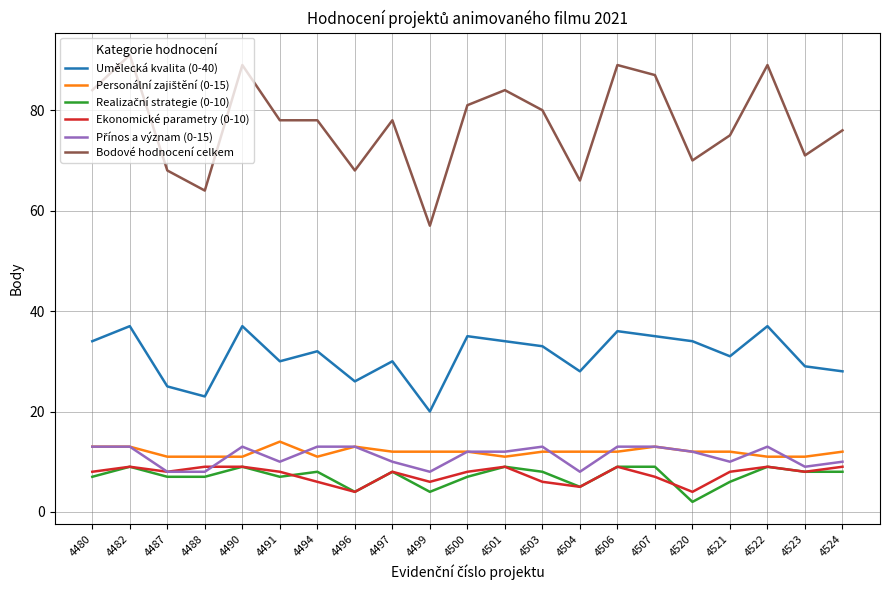

What is the sum of all Bodové hodnocení celkem values?

1623